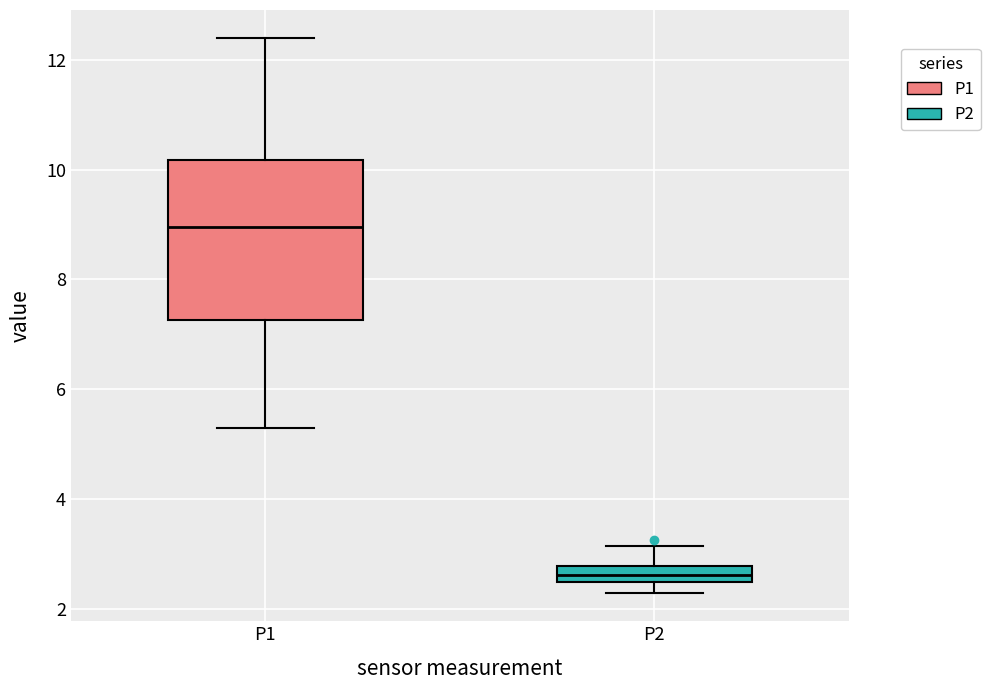

Which box has the lowest median line?

P2